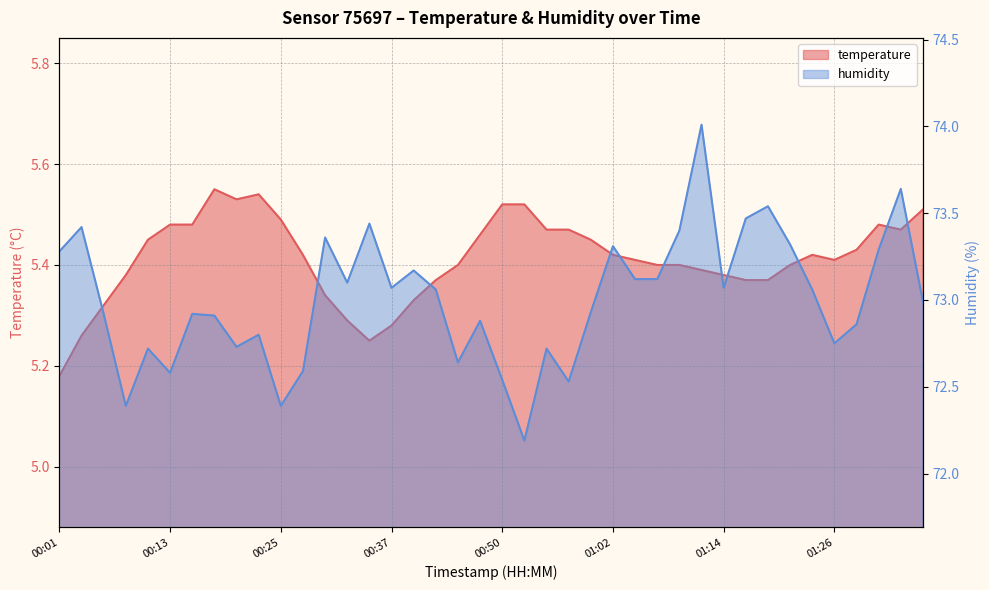

How many temperature values are between 5 and 6?

40